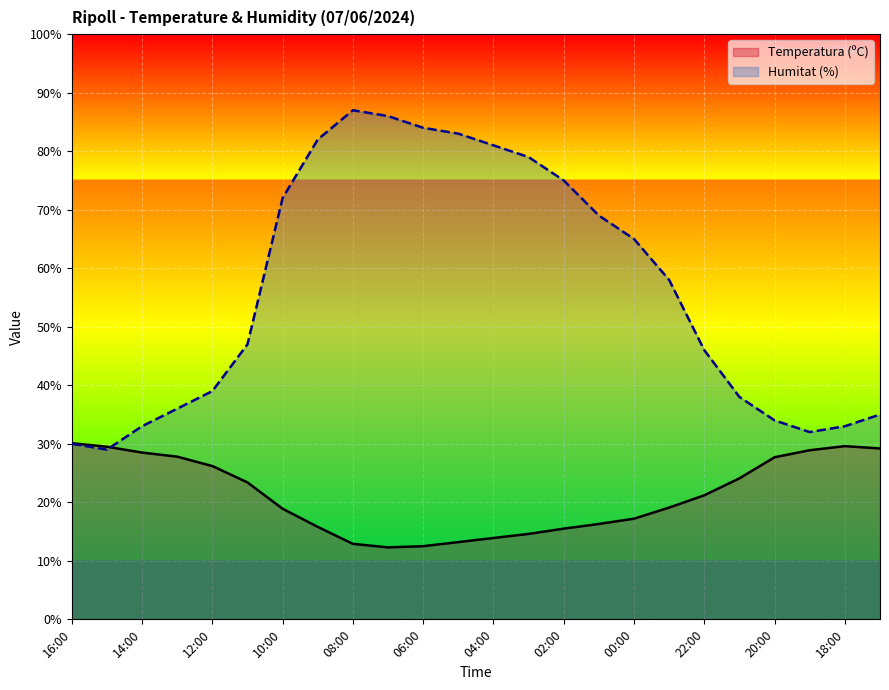

Which series has the largest total across all categories?

Humitat (%)